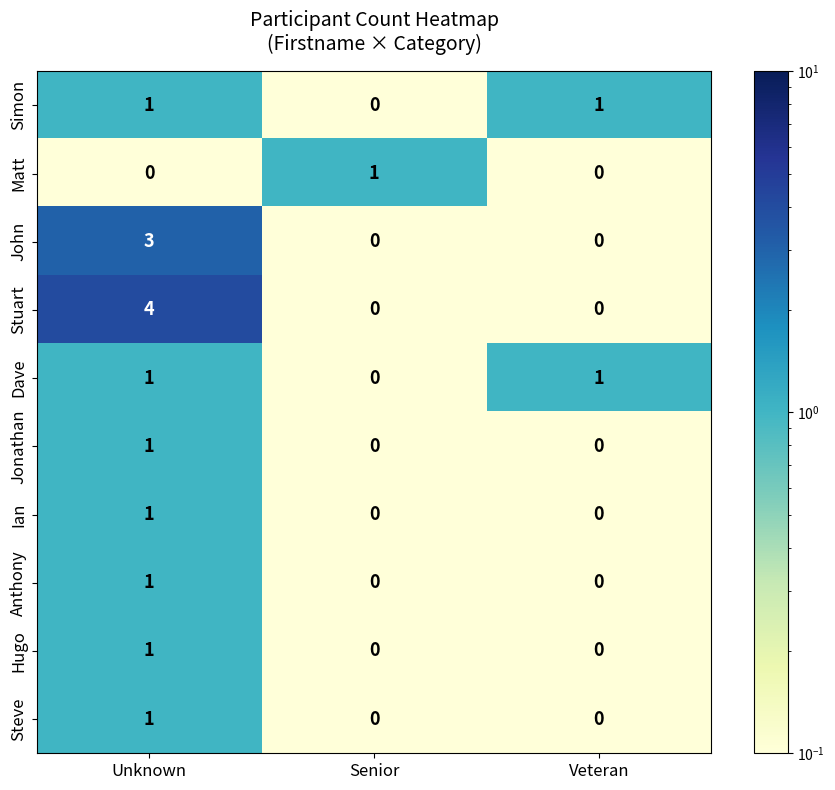

Reading right to left, extract all data points from this chart.

Simon: 1	0	1
Matt: 0	1	0
John: 0	0	3
Stuart: 0	0	4
Dave: 1	0	1
Jonathan: 0	0	1
Ian: 0	0	1
Anthony: 0	0	1
Hugo: 0	0	1
Steve: 0	0	1